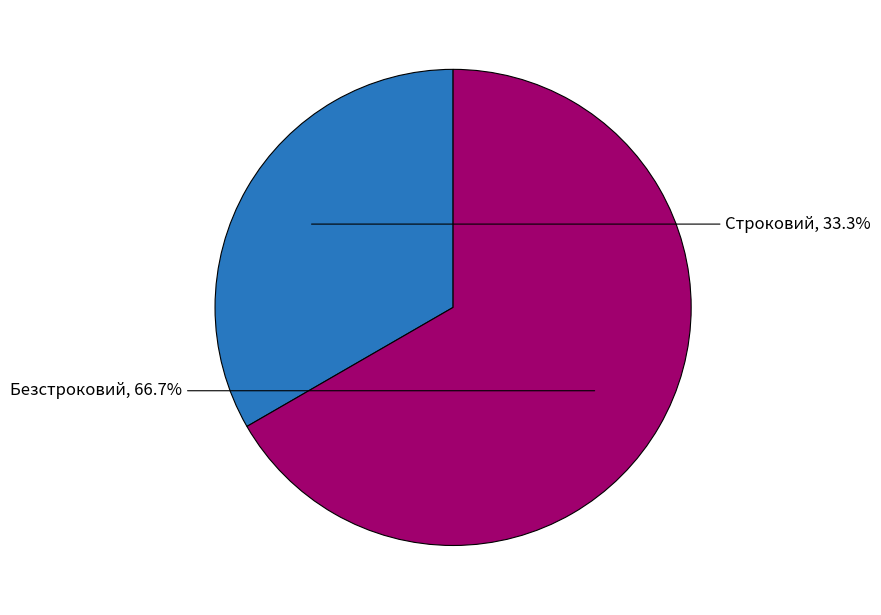

True or false: Безстроковий accounts for 67% of the total.

True